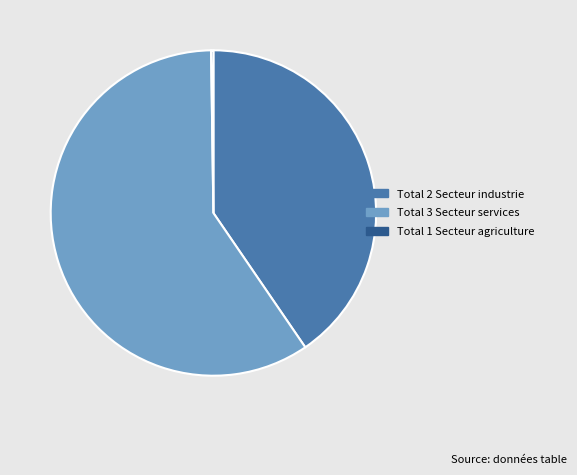

Does any single category account for the majority?

Yes